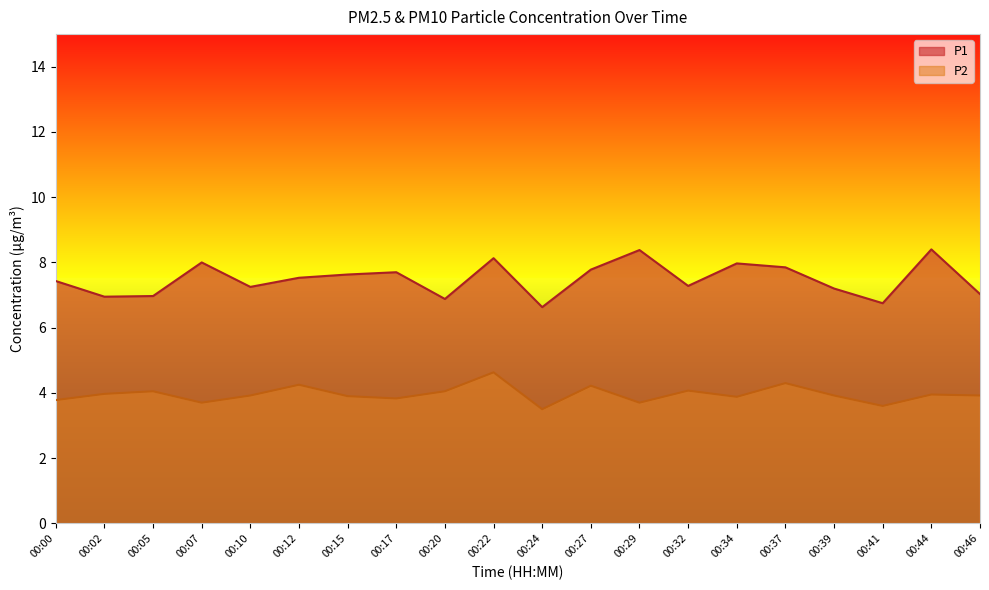

How many data points does each series have?

20